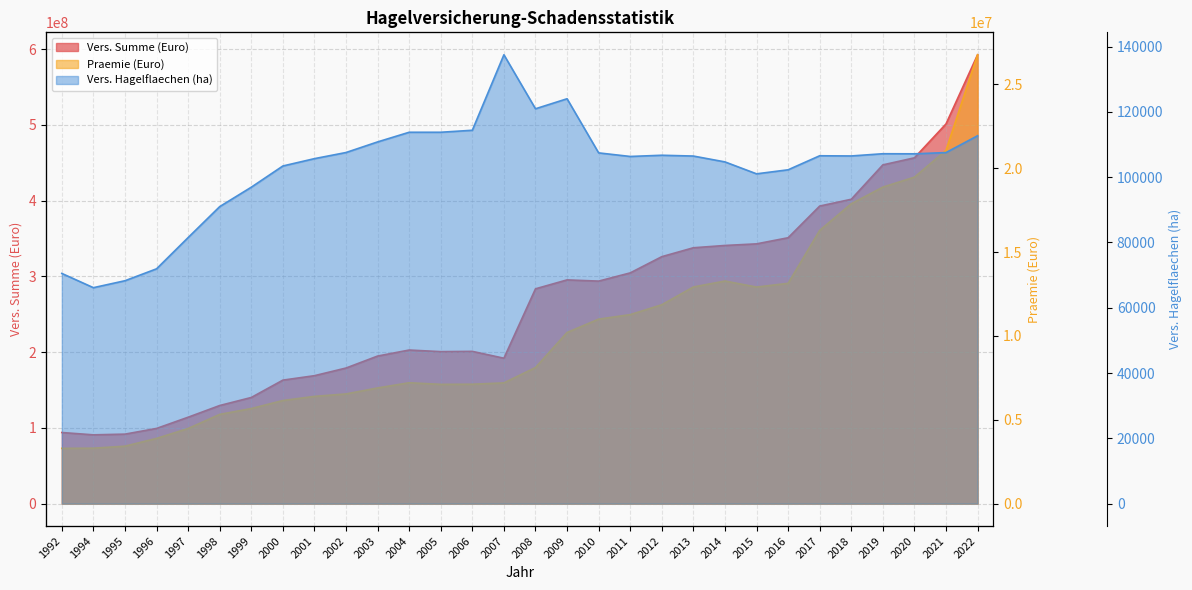

What are all the series names shown in the legend?

Vers. Summe (Euro), Praemie (Euro), Vers. Hagelflaechen (ha)